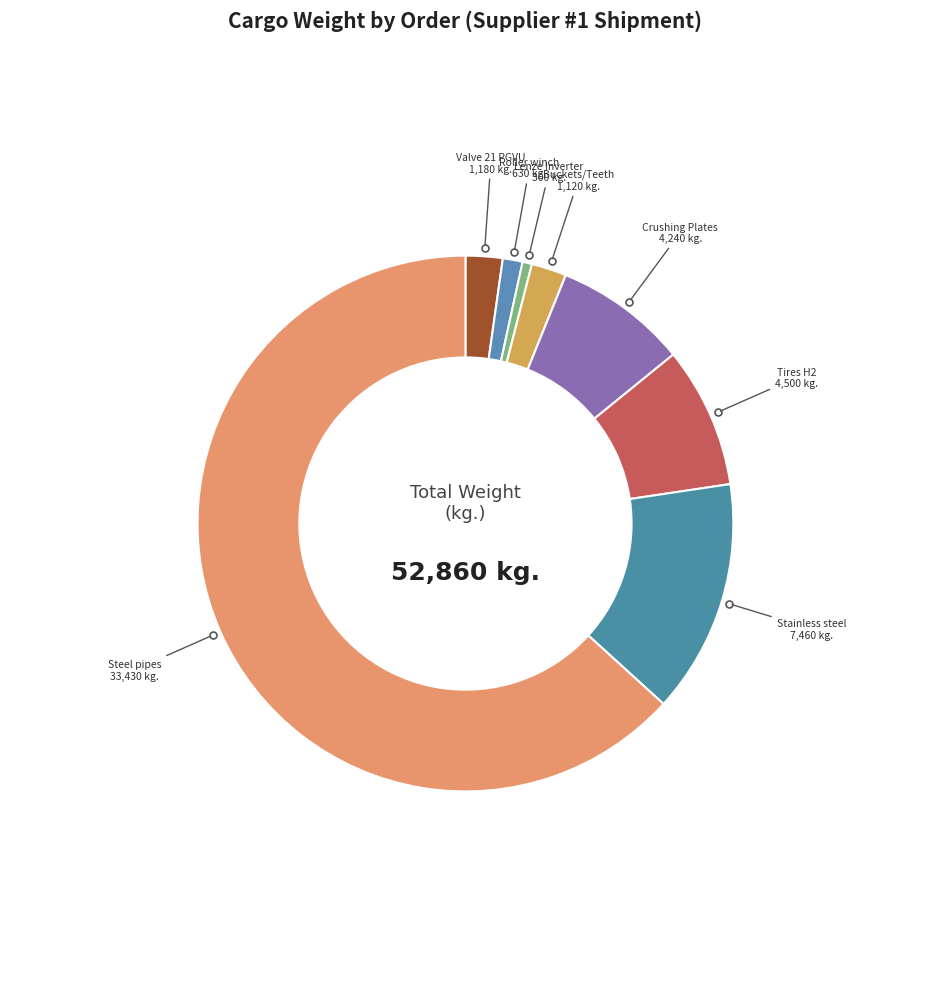

How many segments does this pie chart have?

8